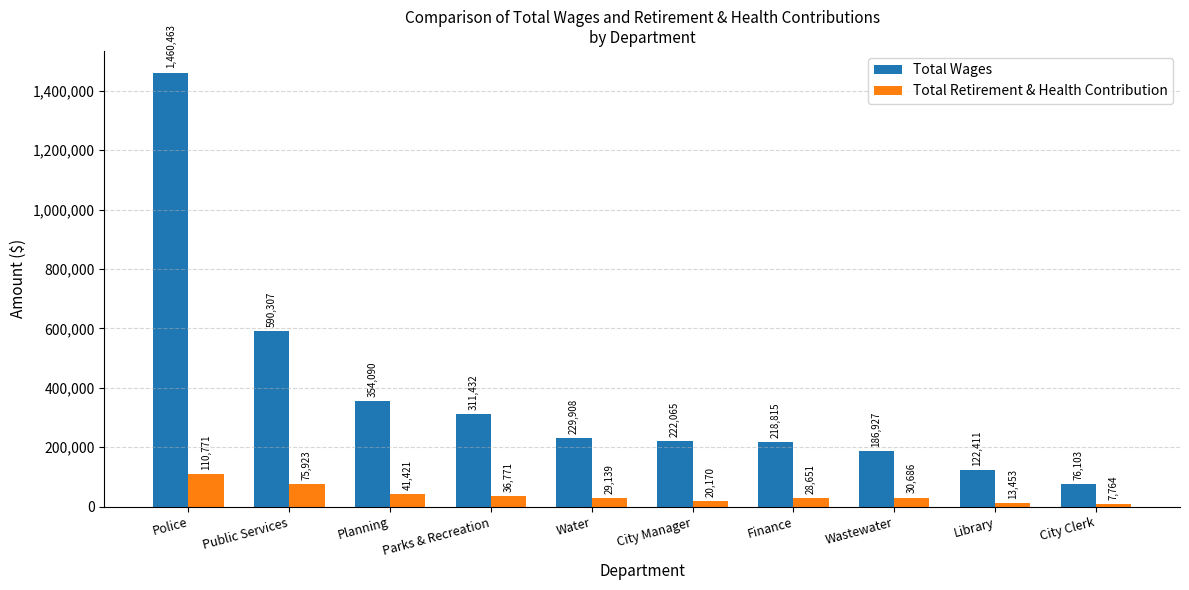

Which category has the highest value in the Total Wages series?

Police